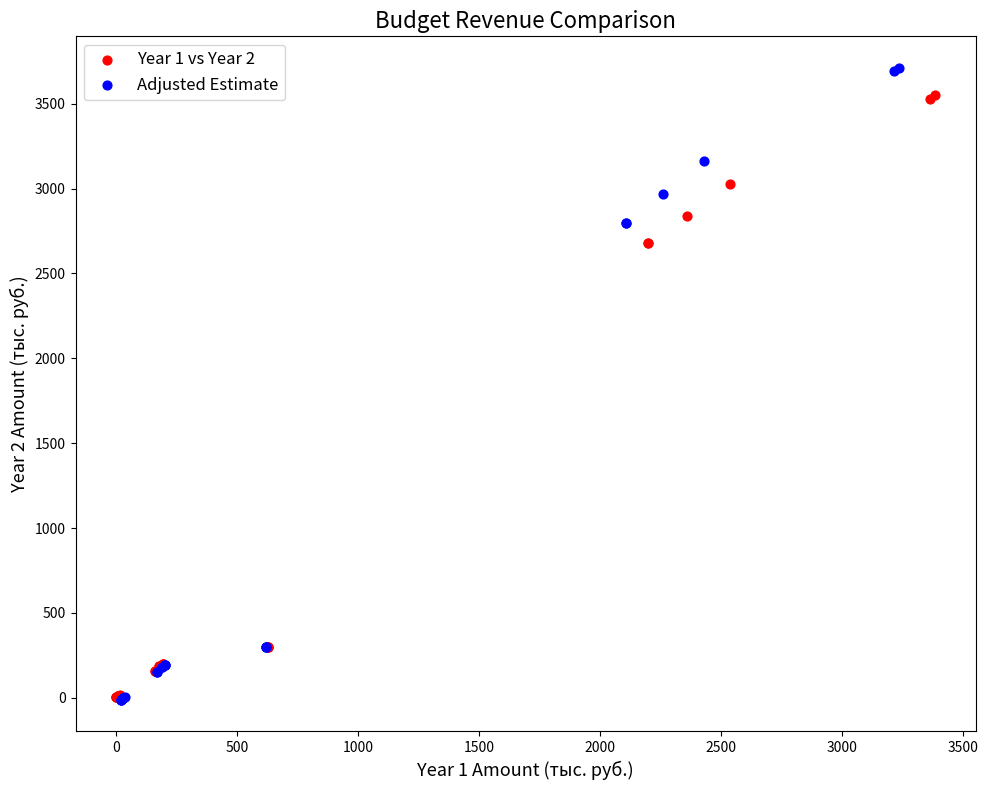

Which series has the widest spread of Y values?

Adjusted Estimate